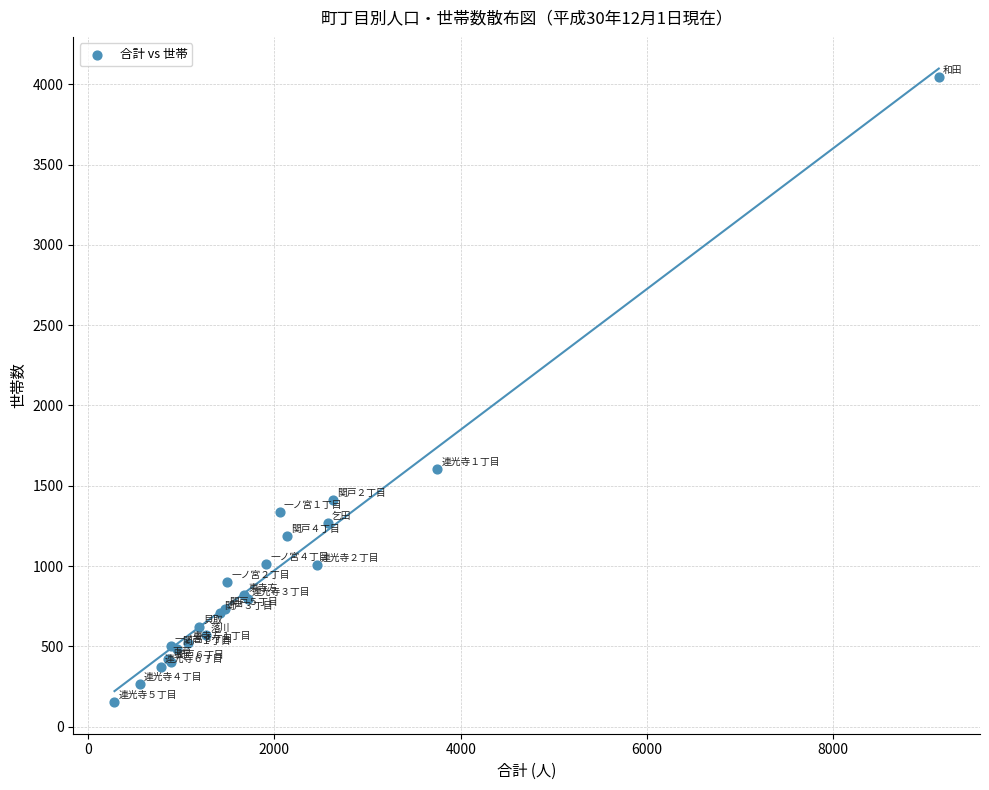

What Y value in the scatter plot is closest to 2098?

1606